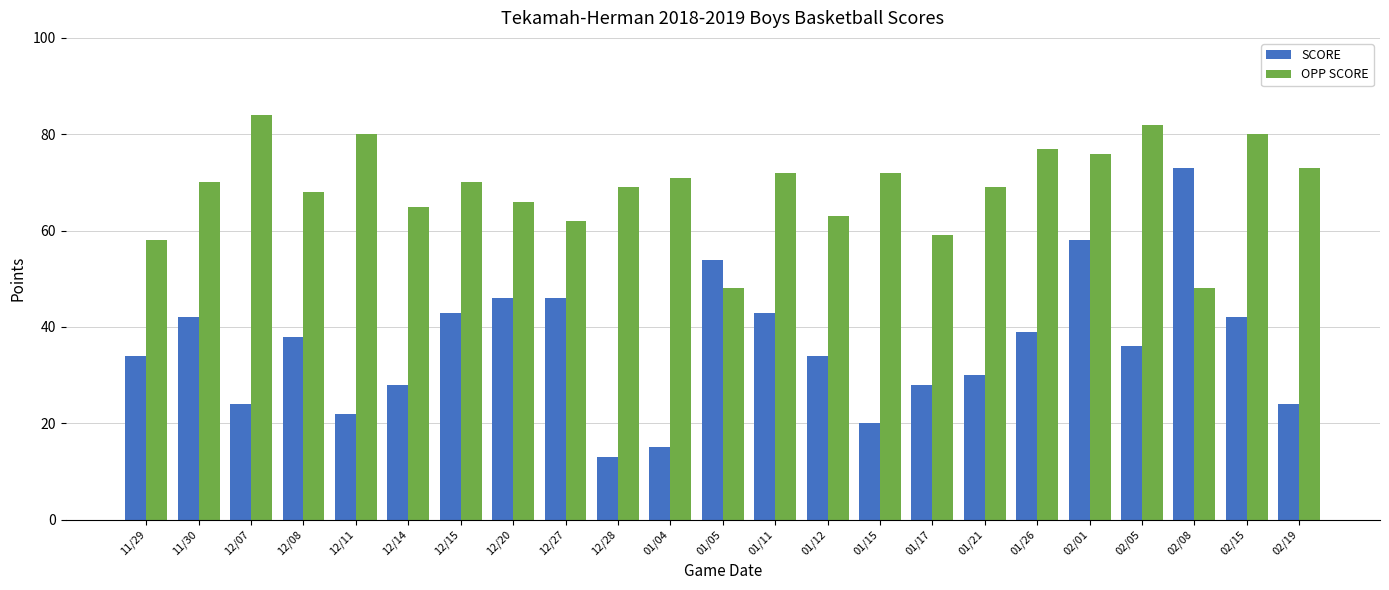

Is it true that OPP SCORE equals 16 at 11/30?

False